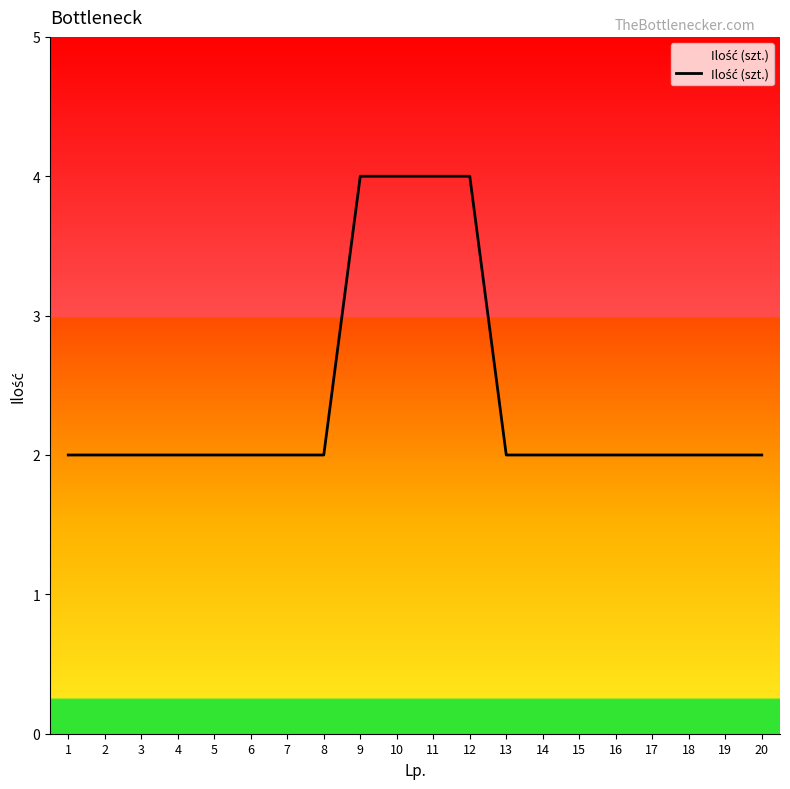

Does the chart have visible grid lines?

No